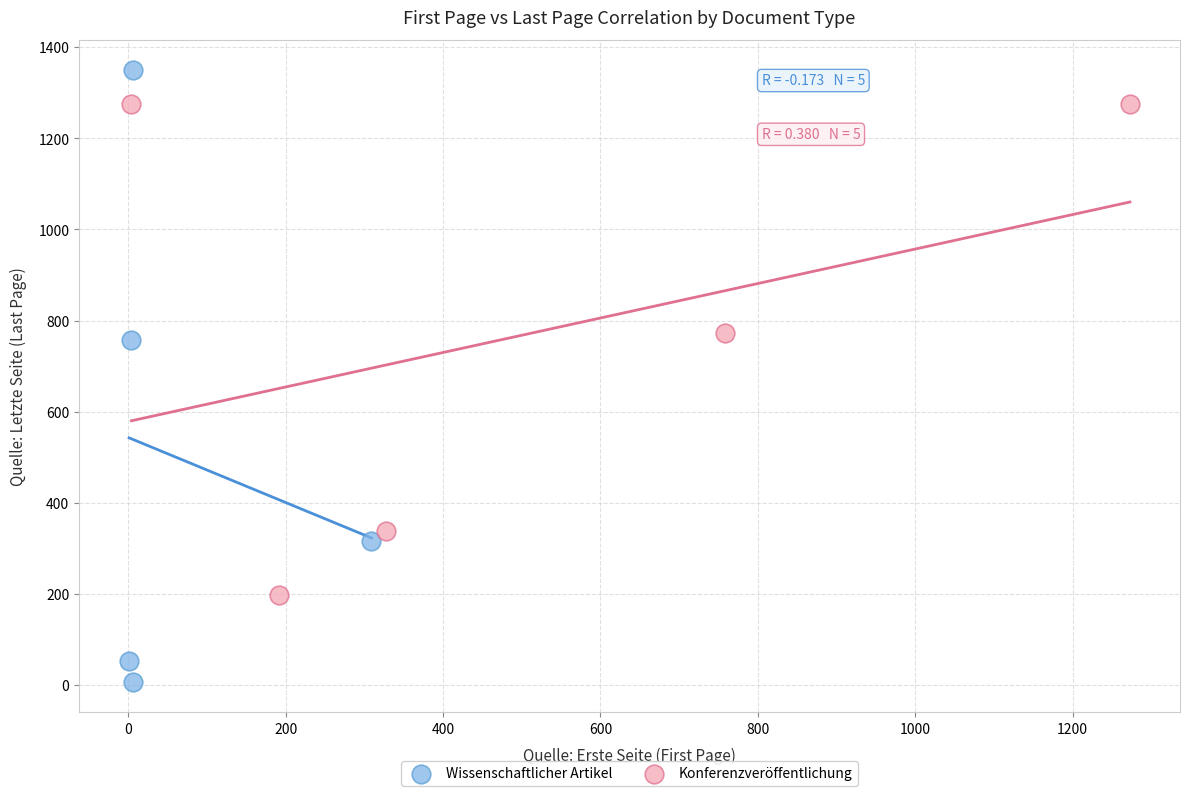

Which series reaches the minimum Y coordinate?

Wissenschaftlicher Artikel